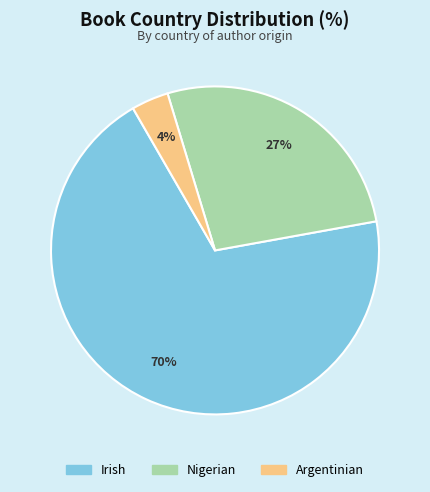

To the nearest percent, what is the average slice percentage?

33%